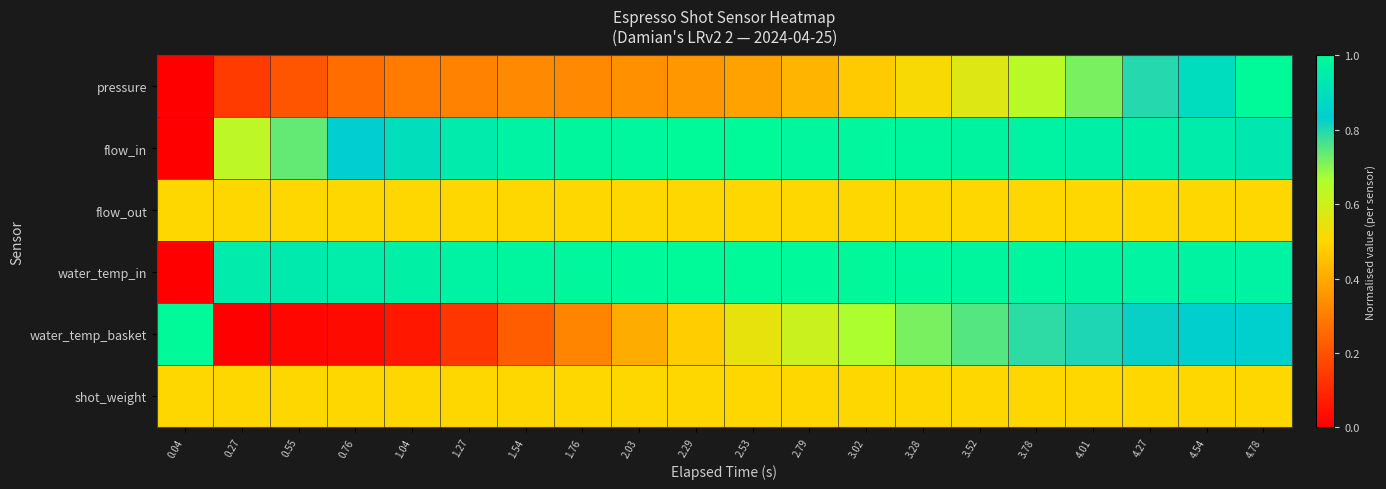

At how many categories does at least one series exceed 0?

20